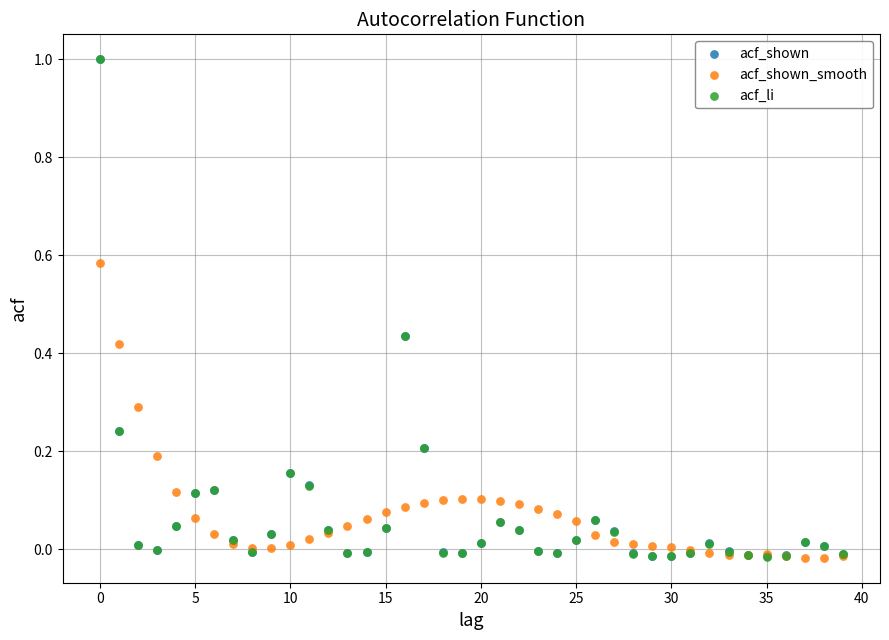

What are all the series names shown in the legend?

acf_shown, acf_shown_smooth, acf_li